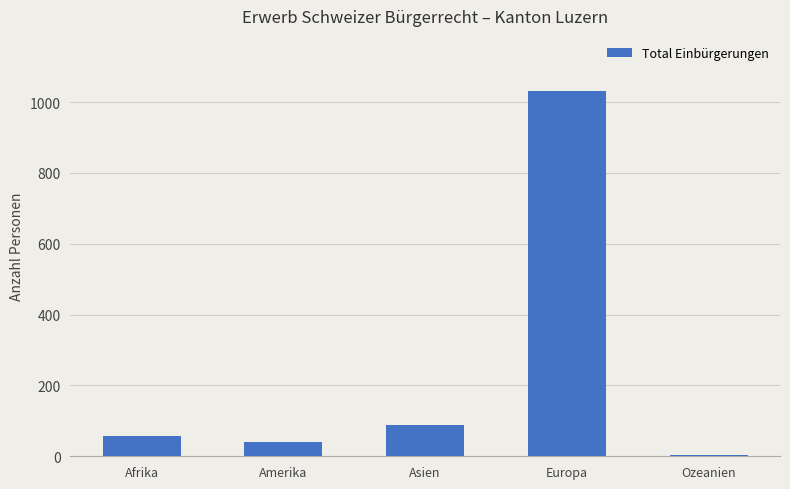

What is the sum of the values at Afrika and Europa?

1090